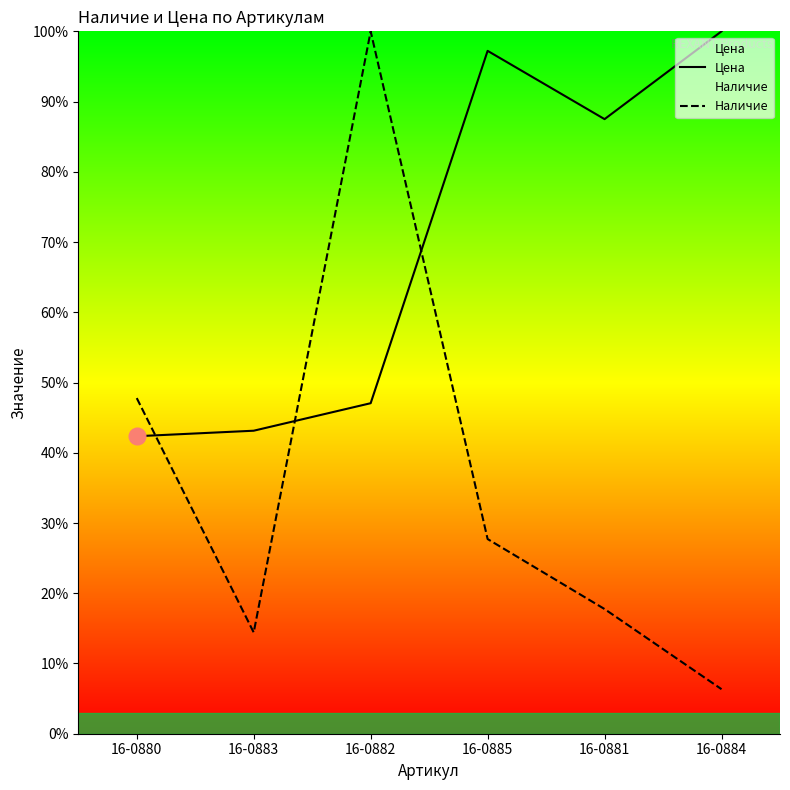

Reading left to right, extract all data points from this chart.

Цена: 42.4	43.1	47.1	97.2	87.5	100.0
Наличие: 47.8	14.4	100.0	27.7	17.8	6.3